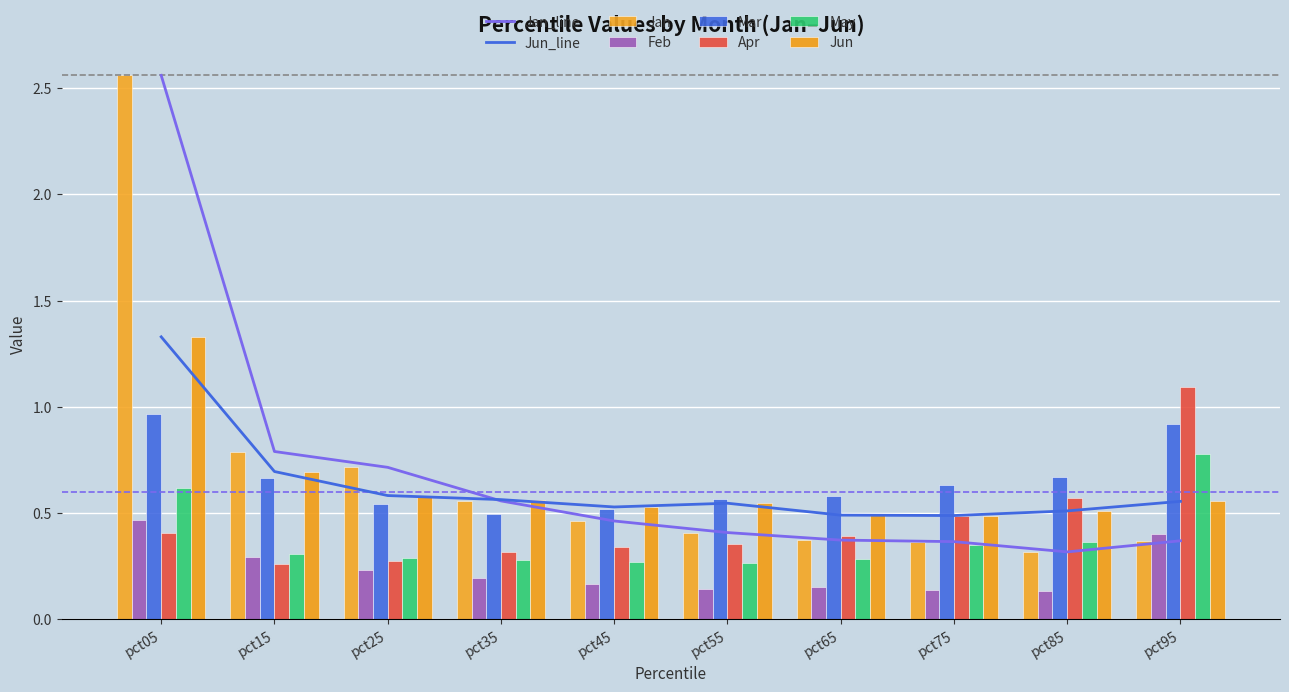

Which series has the largest total across all categories?

Jan